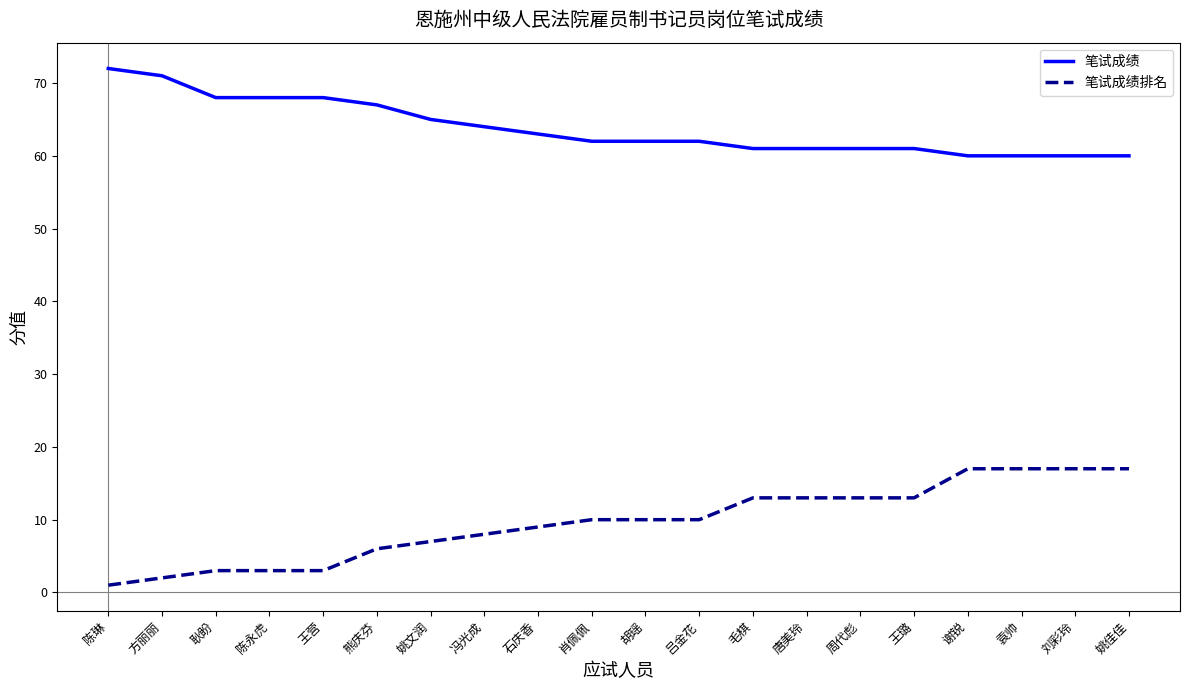

Is it true that 笔试成绩 equals 96 at 唐美玲?

False